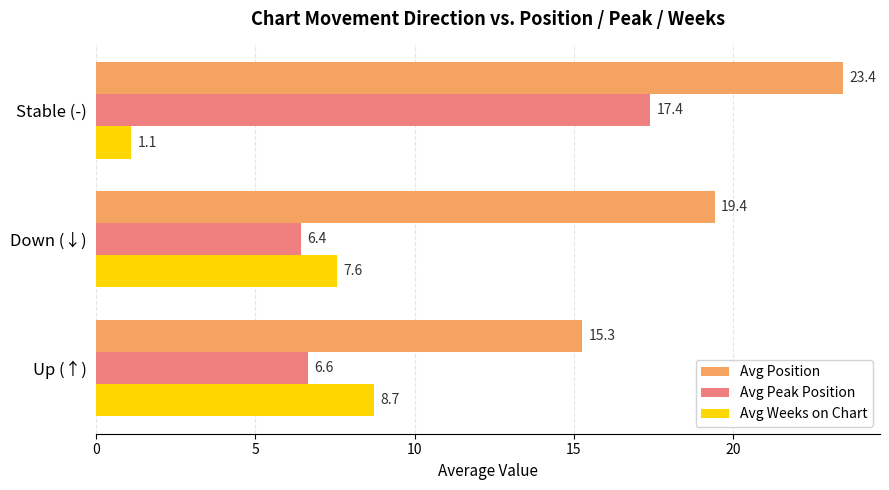

What is the sum of the Avg Position values at Up (↑) and Stable (-)?

38.7